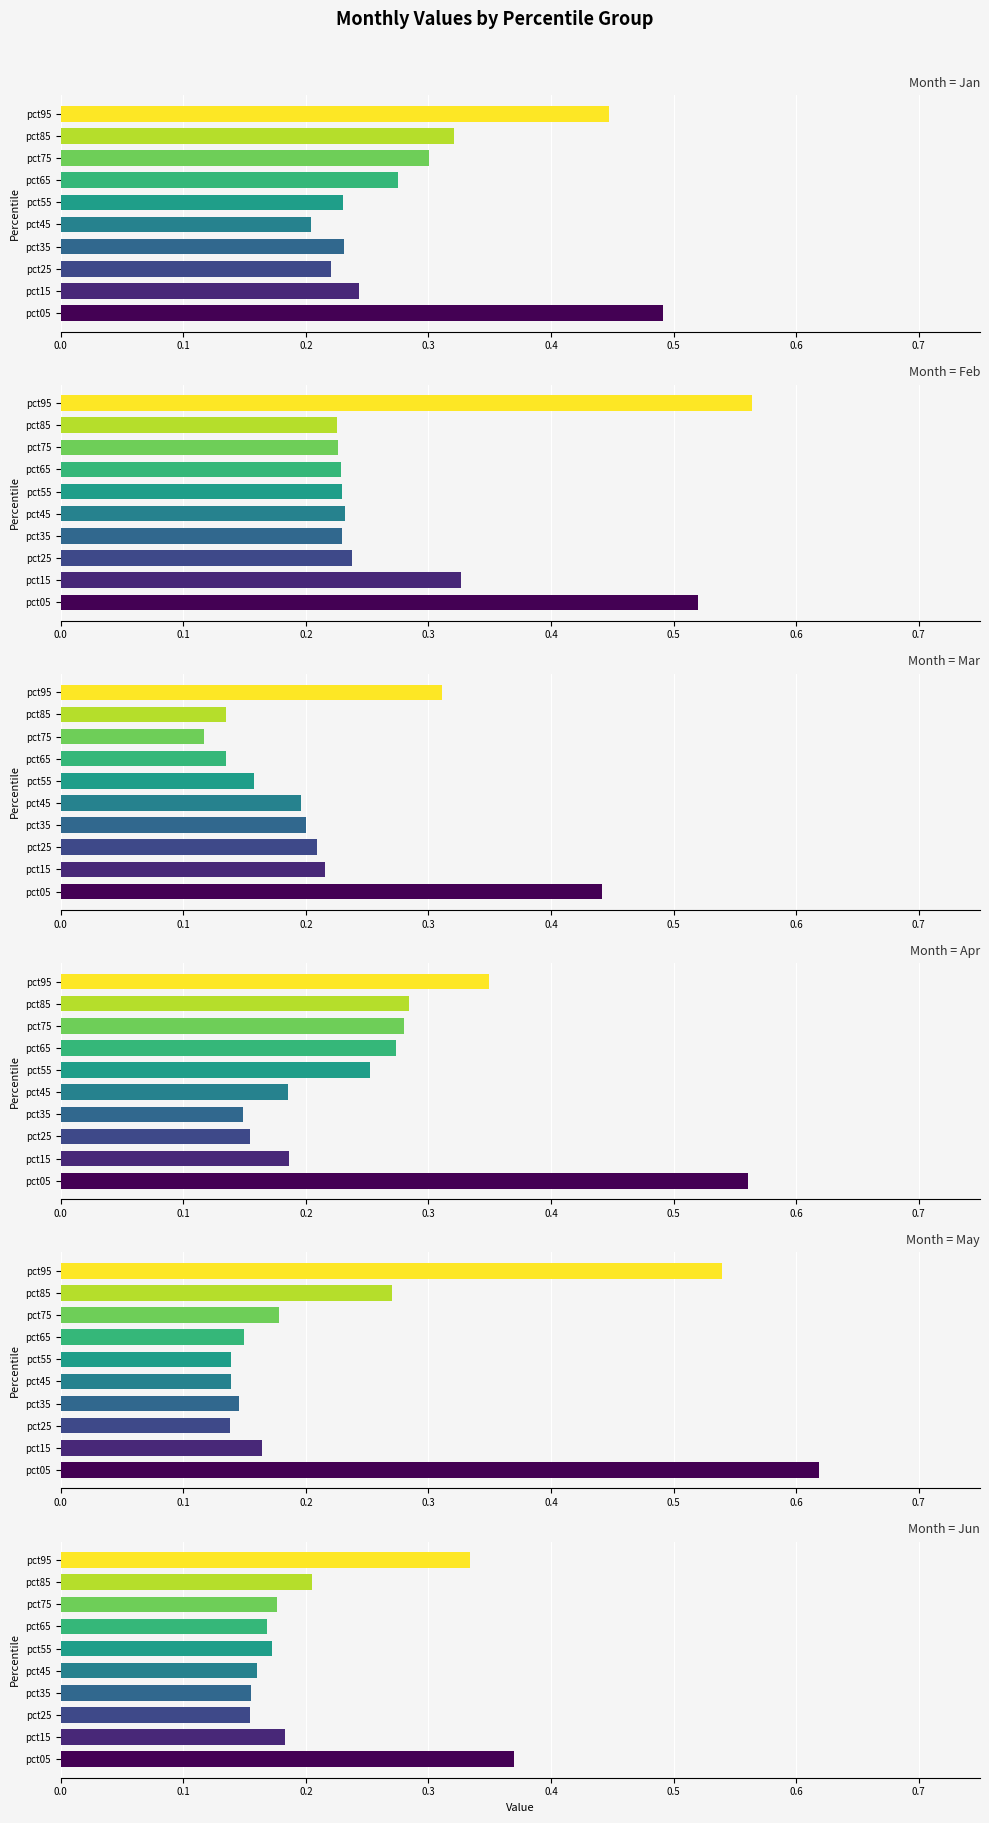

Reading left to right, transcribe all the data shown in this chart.

Jan: 0.5	0.2	0.2	0.2	0.2	0.2	0.3	0.3	0.3	0.4
Feb: 0.5	0.3	0.2	0.2	0.2	0.2	0.2	0.2	0.2	0.6
Mar: 0.4	0.2	0.2	0.2	0.2	0.2	0.1	0.1	0.1	0.3
Apr: 0.6	0.2	0.2	0.1	0.2	0.3	0.3	0.3	0.3	0.3
May: 0.6	0.2	0.1	0.1	0.1	0.1	0.1	0.2	0.3	0.5
Jun: 0.4	0.2	0.2	0.2	0.2	0.2	0.2	0.2	0.2	0.3